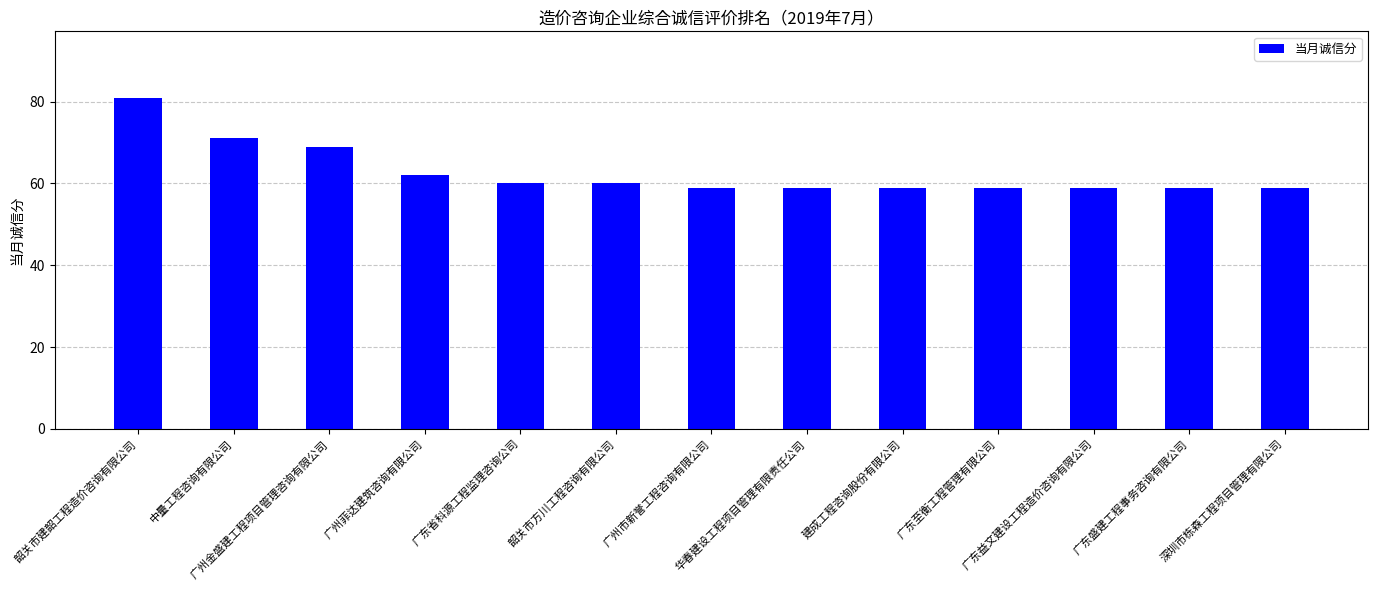

Count the number of data series in this chart.

1